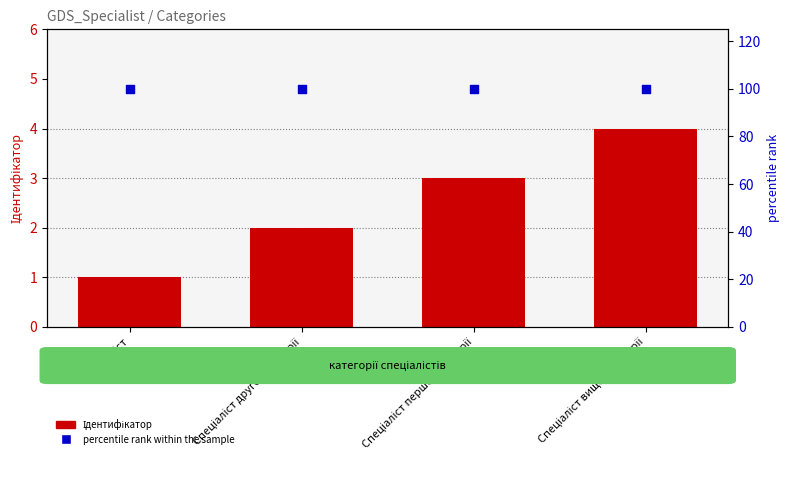

Which series has the largest total across all categories?

percentile rank within the sample